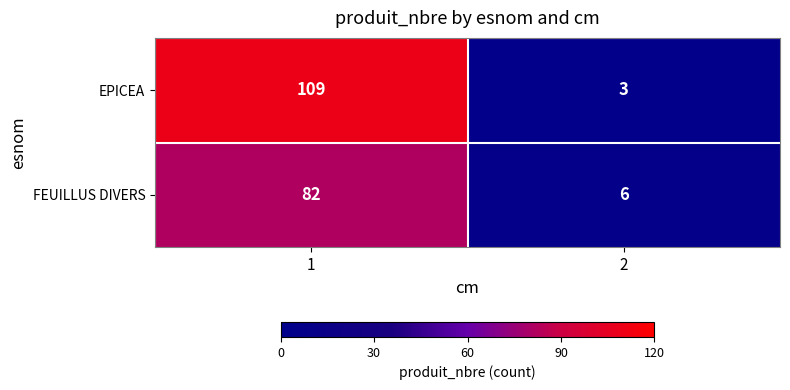

Which series has the largest total across all categories?

EPICEA